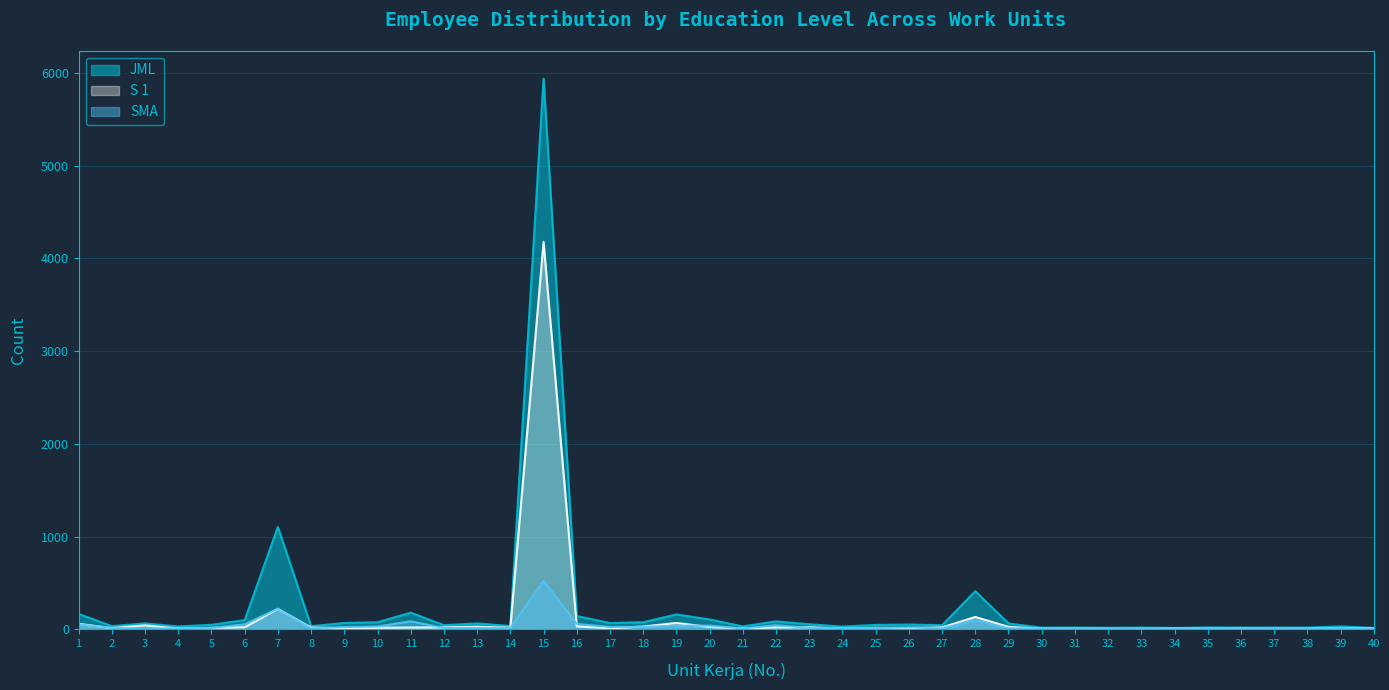

How many interior local peaks does the JML series have?

13